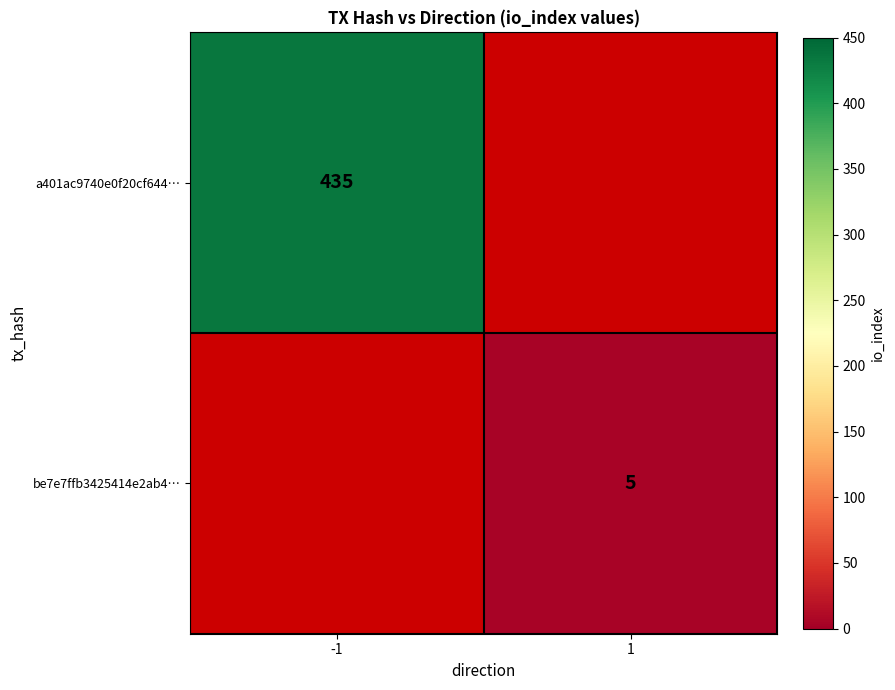

What is the maximum value shown in the chart?

435.0